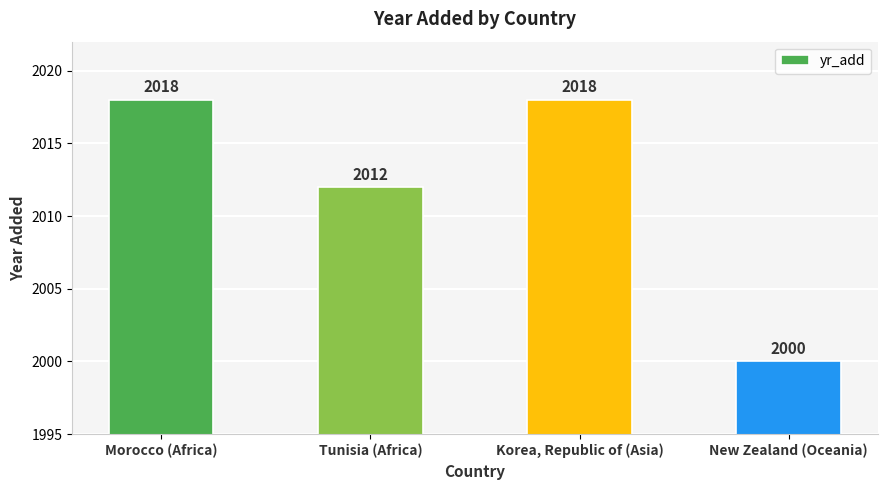

Where is the data nearest to the value 2009?

Tunisia (Africa)